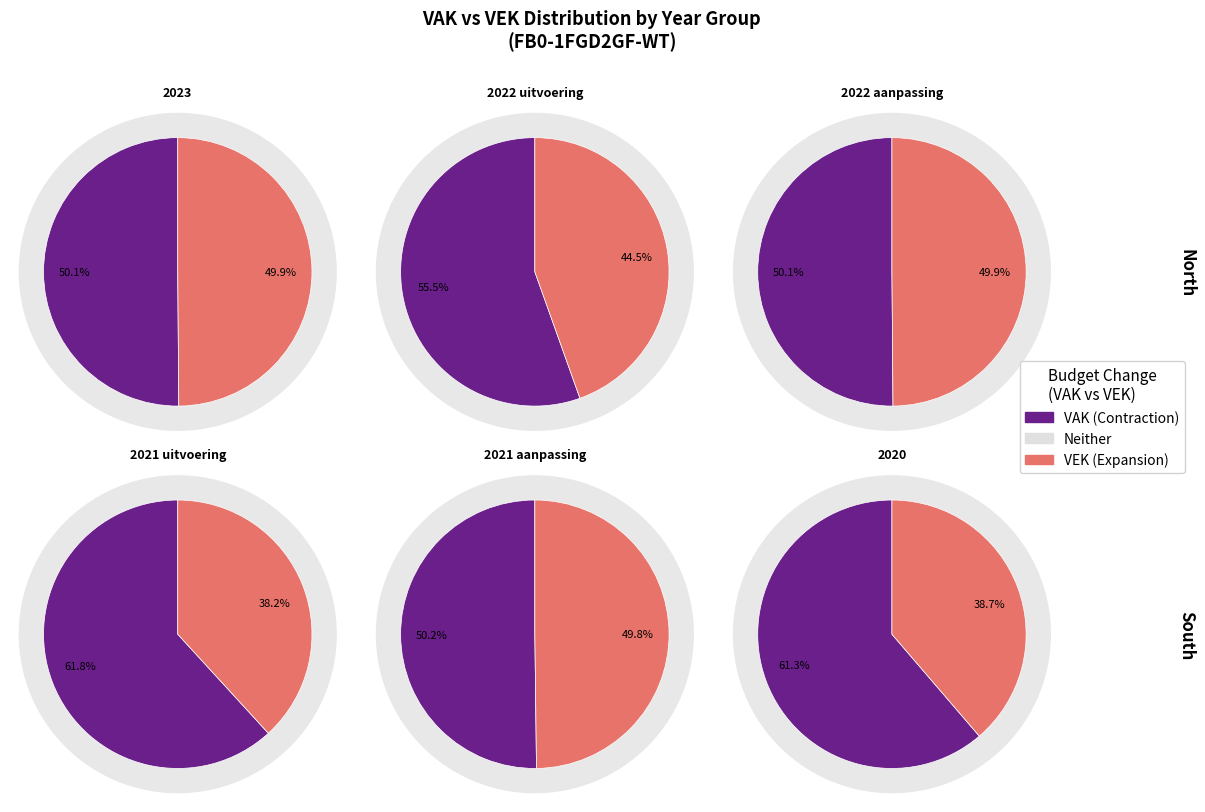

Between 2021 1ste aanpassing and 2022 uitvoering, which is larger?

2022 uitvoering